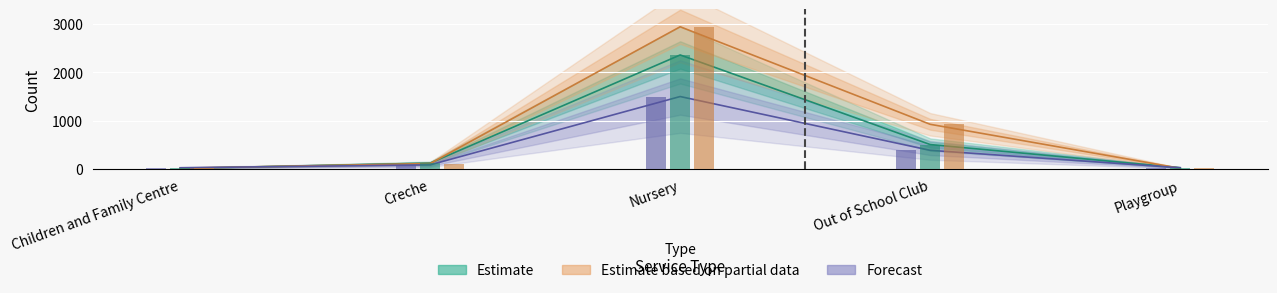

How many data points in Number of services are above 90?

2